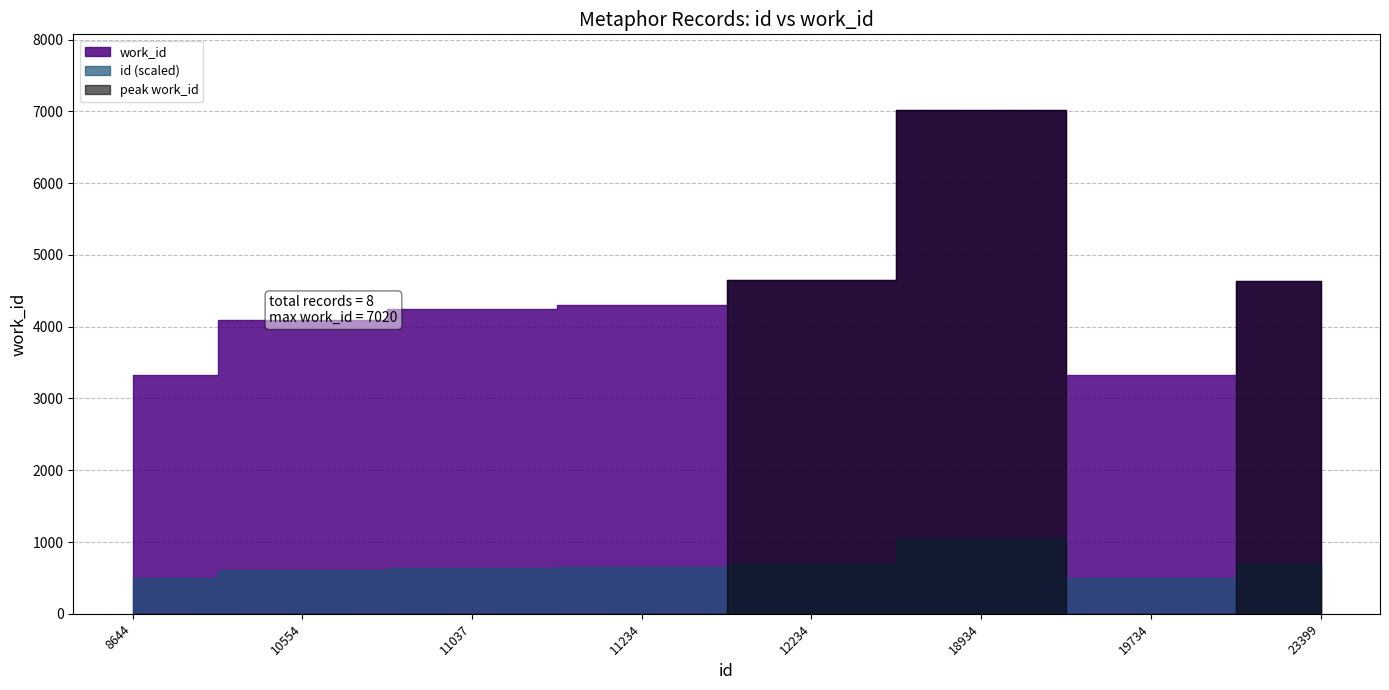

Which label corresponds to the smallest value in the chart?

8644